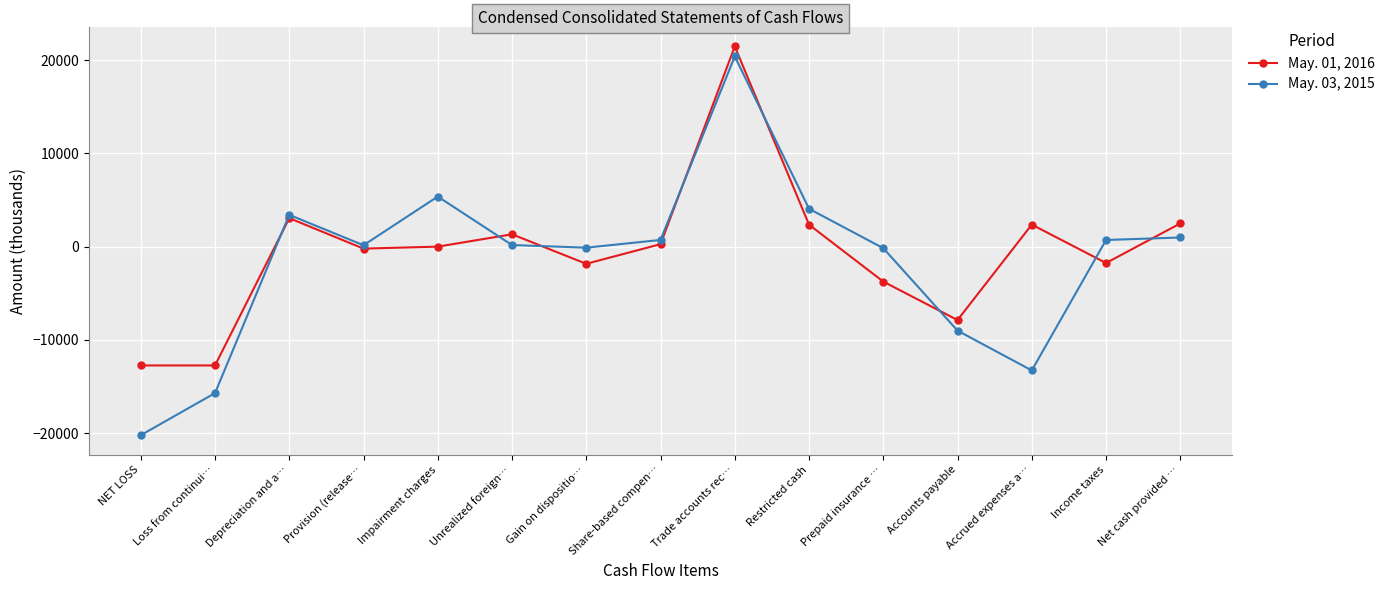

What is the value of the May. 03, 2015 point at the 5th from the left?

5374